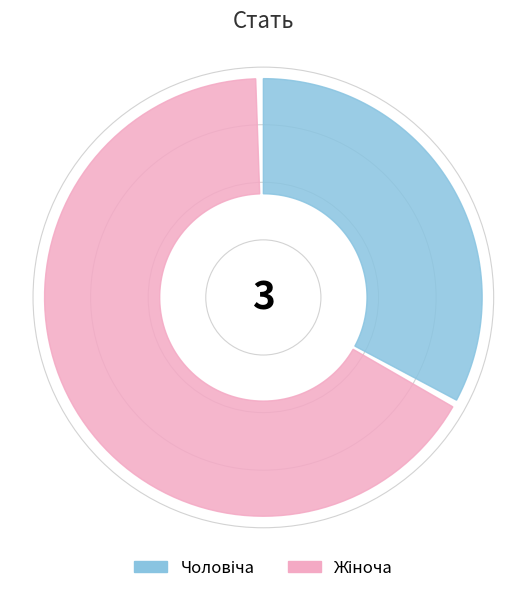

What is the total percentage of Чоловіча and Жіноча?

100.0%